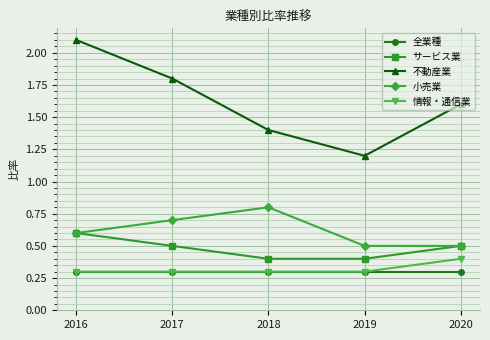

What are all the series names shown in the legend?

全業種, サービス業, 不動産業, 小売業, 情報・通信業